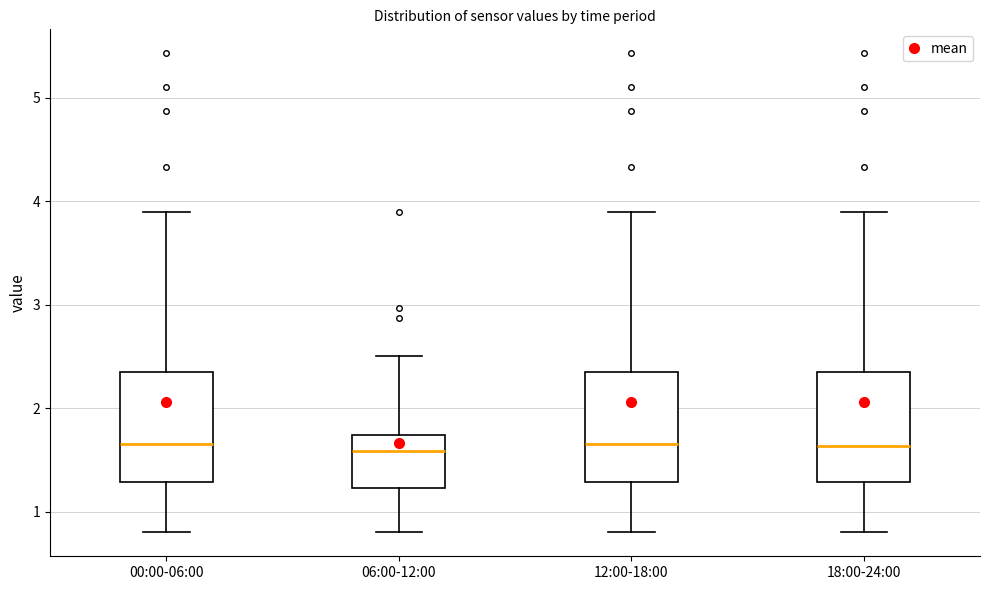

Reading left to right, read every box against the y-axis: the position of its median line, the range the box covers, and the ends of its whiskers. The values are not printed on the chart, so give them approximately, as read against the axis.

00:00-06:00: median 1.7, box 1.3 to 2.3, whiskers 0.8 to 3.9
06:00-12:00: median 1.6, box 1.2 to 1.7, whiskers 0.8 to 2.5
12:00-18:00: median 1.7, box 1.3 to 2.3, whiskers 0.8 to 3.9
18:00-24:00: median 1.6, box 1.3 to 2.3, whiskers 0.8 to 3.9